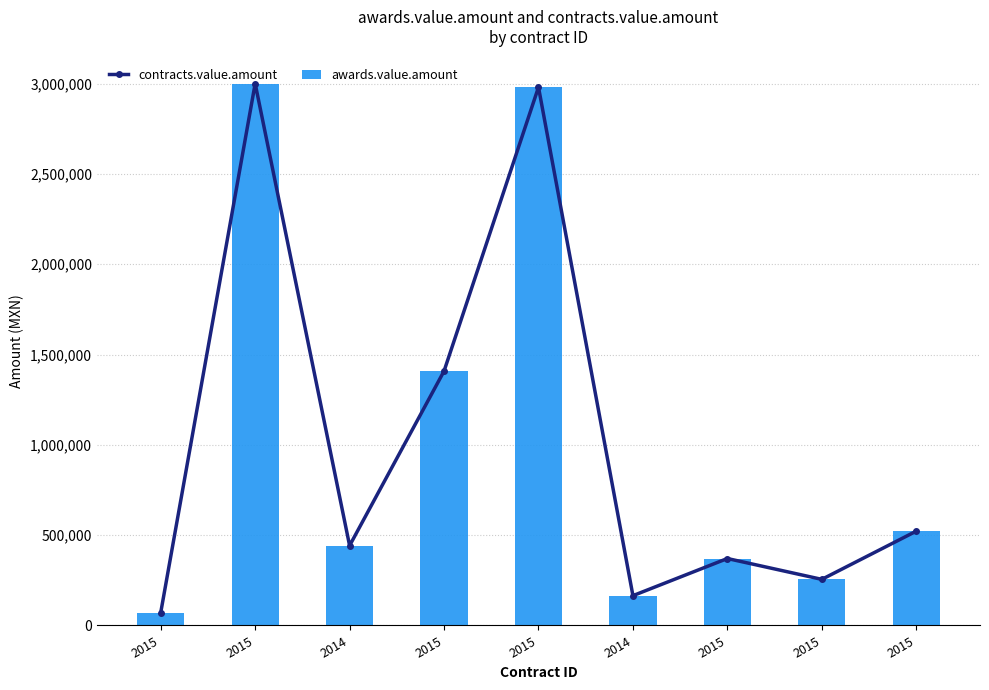

What is the difference between the maximum and minimum values in the contracts.value.amount series?

2928939.0